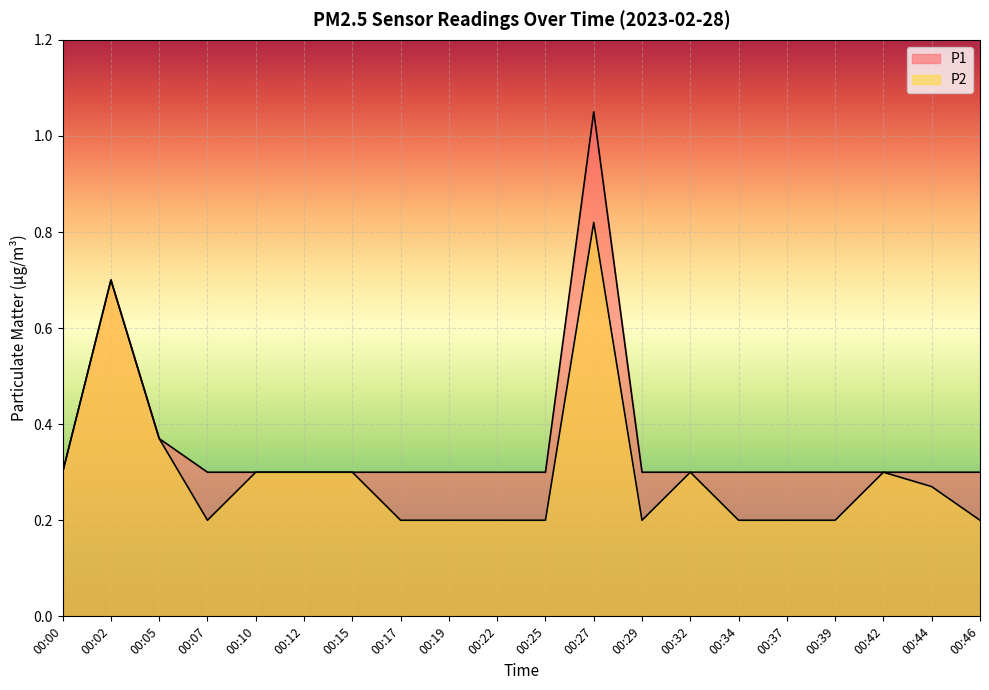

What value does the P1 series have at 00:22?

0.3